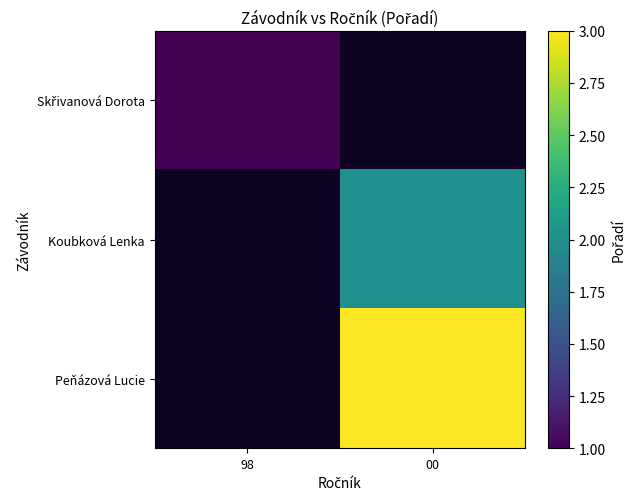

What is the maximum value shown in the chart?

3.0